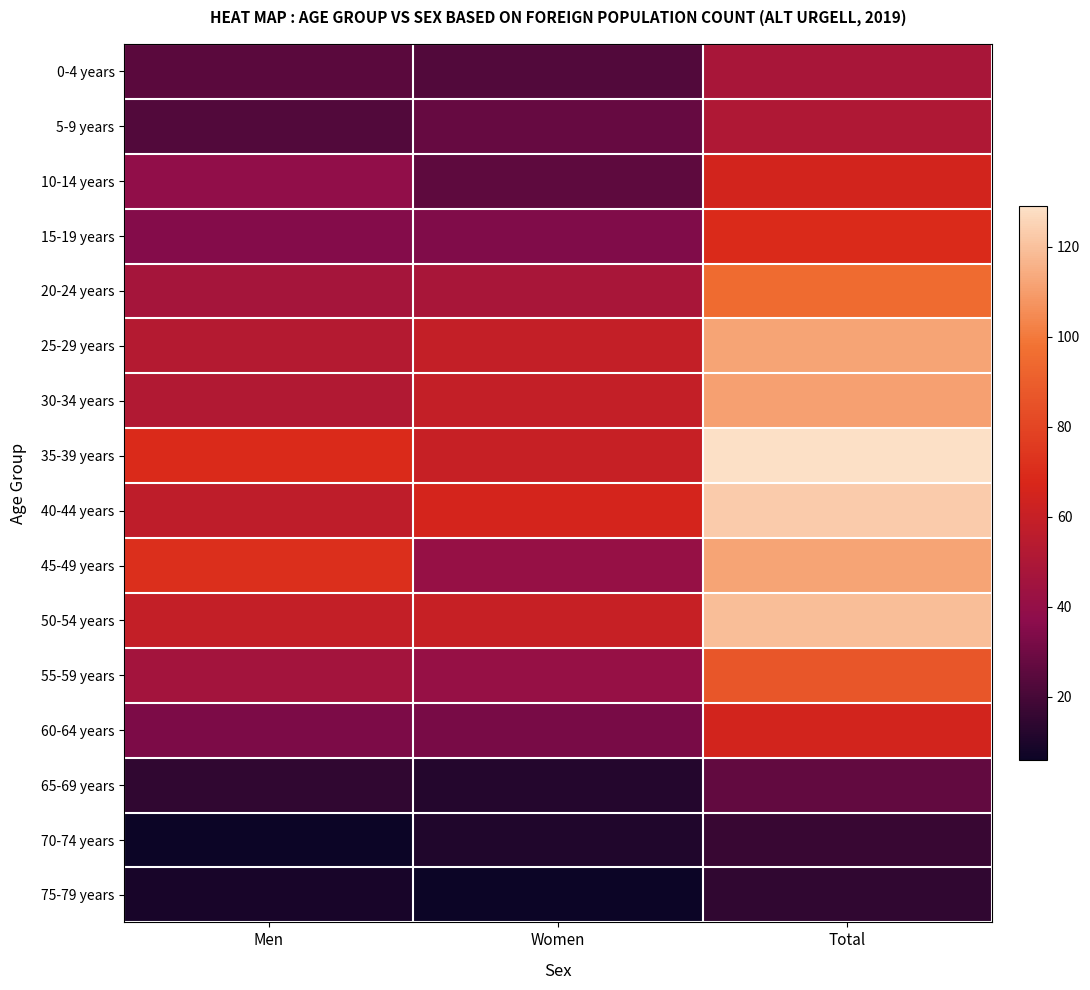

Reading left to right, extract all data points from this chart.

0-4 years: Men=25	Women=23	Total=48
5-9 years: Men=23	Women=28	Total=51
10-14 years: Men=39	Women=26	Total=65
15-19 years: Men=35	Women=34	Total=69
20-24 years: Men=47	Women=48	Total=95
25-29 years: Men=53	Women=59	Total=112
30-34 years: Men=52	Women=59	Total=111
35-39 years: Men=69	Women=60	Total=129
40-44 years: Men=57	Women=66	Total=123
45-49 years: Men=71	Women=41	Total=112
50-54 years: Men=59	Women=60	Total=119
55-59 years: Men=46	Women=41	Total=87
60-64 years: Men=33	Women=32	Total=65
65-69 years: Men=15	Women=12	Total=27
70-74 years: Men=6	Women=11	Total=17
75-79 years: Men=9	Women=6	Total=15